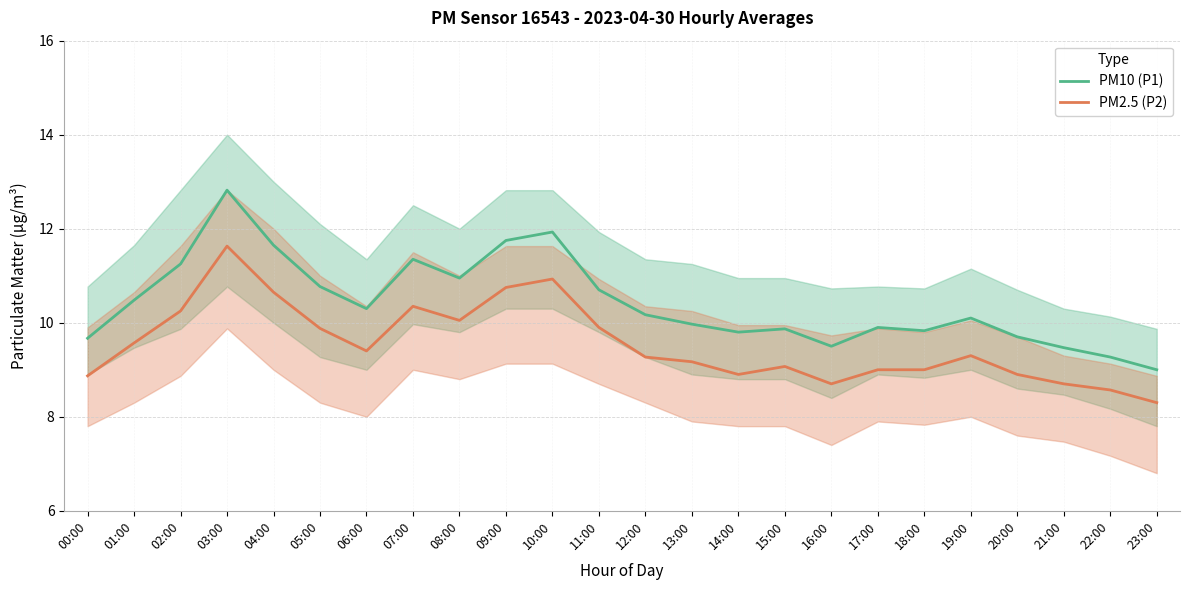

What is the difference between the PM2.5 (P2) values at 18:00 and 01:00?

0.6